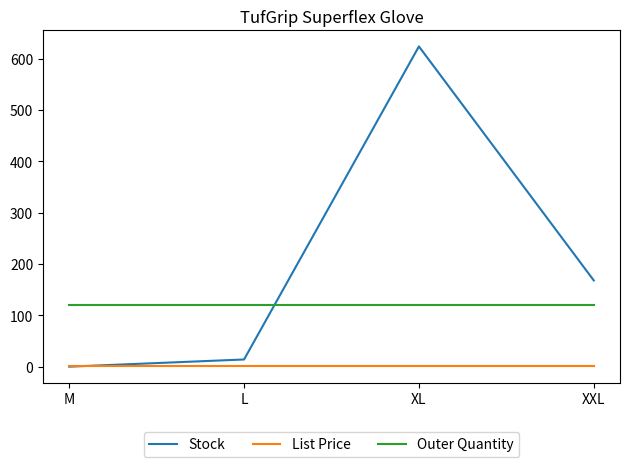

Where is Stock nearest to the value 312?

XXL